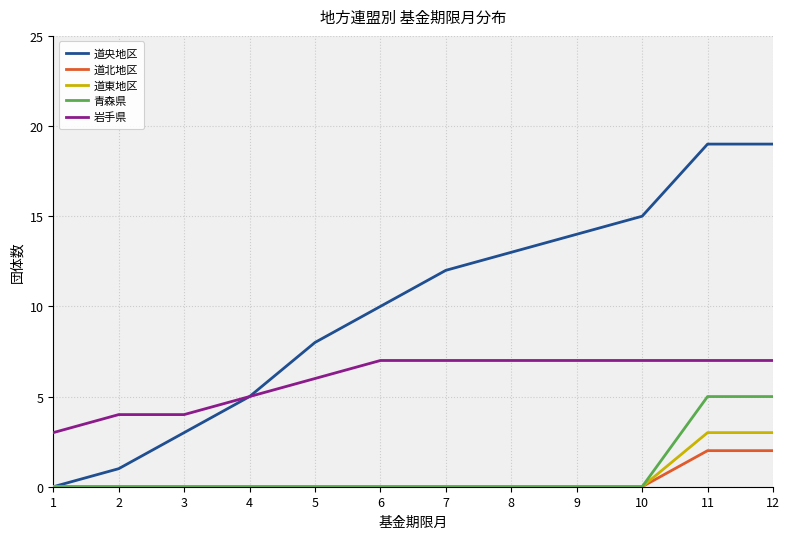

How many lines are shown in the chart?

5